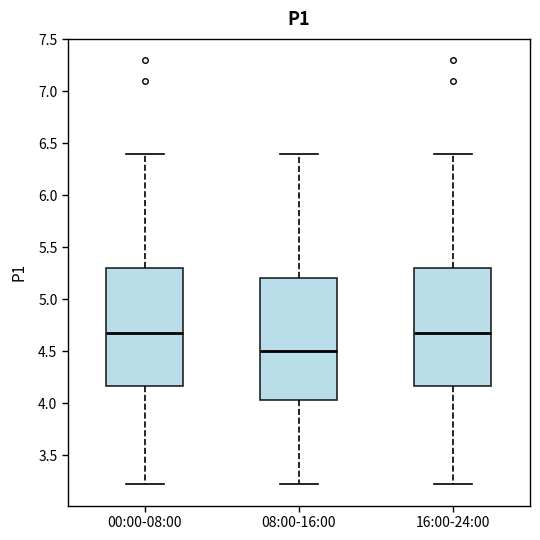

Reading left to right, read every box against the y-axis: the position of its median line, the range the box covers, and the ends of its whiskers. The values are not printed on the chart, so give them approximately, as read against the axis.

00:00-08:00: median 4.70, box 4.15 to 5.30, whiskers 3.20 to 6.40
08:00-16:00: median 4.50, box 4.05 to 5.20, whiskers 3.20 to 6.40
16:00-24:00: median 4.70, box 4.15 to 5.30, whiskers 3.20 to 6.40